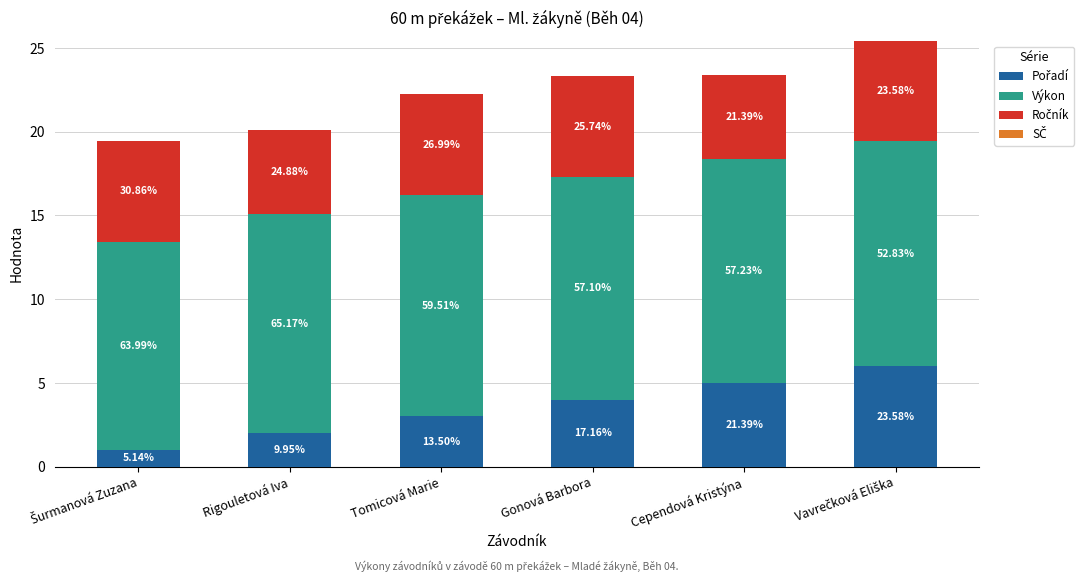

Does the chart contain stacked bars?

Yes